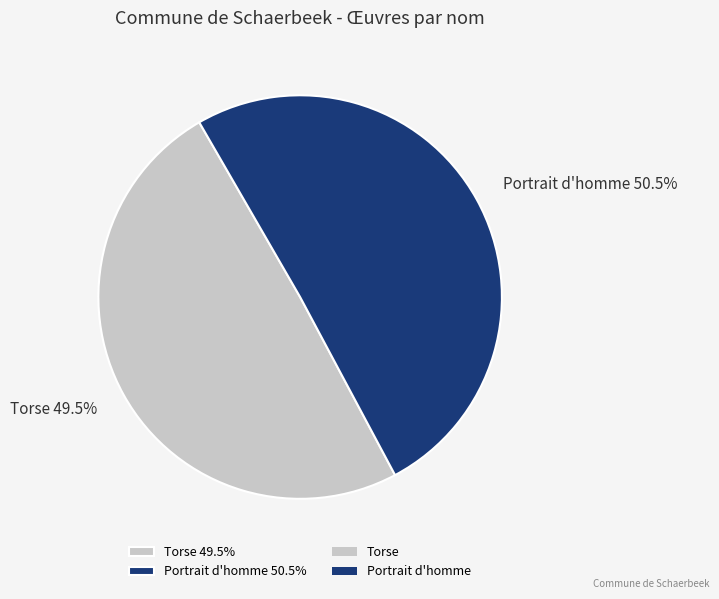

Rank the categories by value from highest to lowest.

Portrait d'homme, Torse